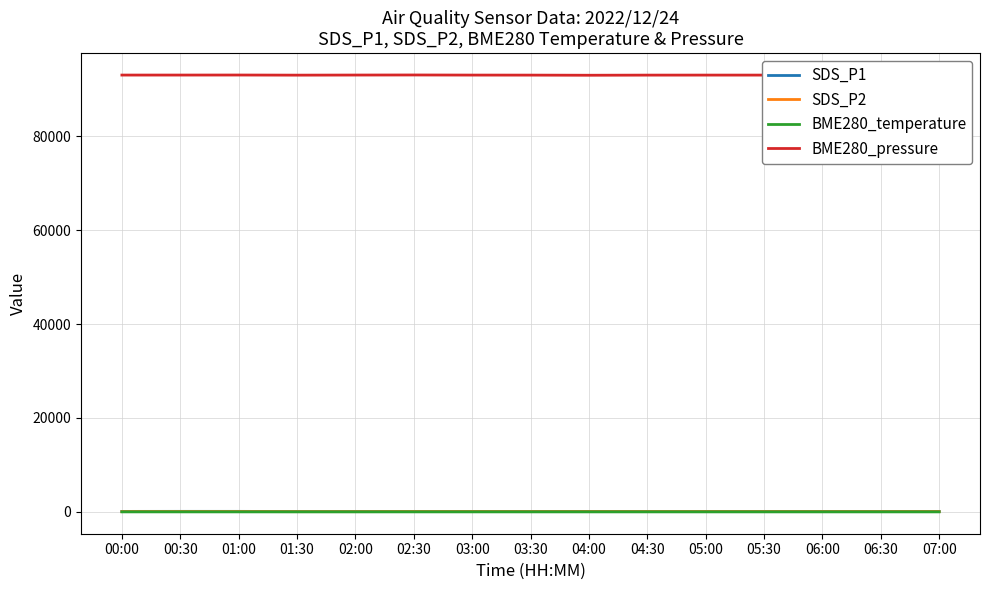

Which series has the largest total across all categories?

BME280_pressure